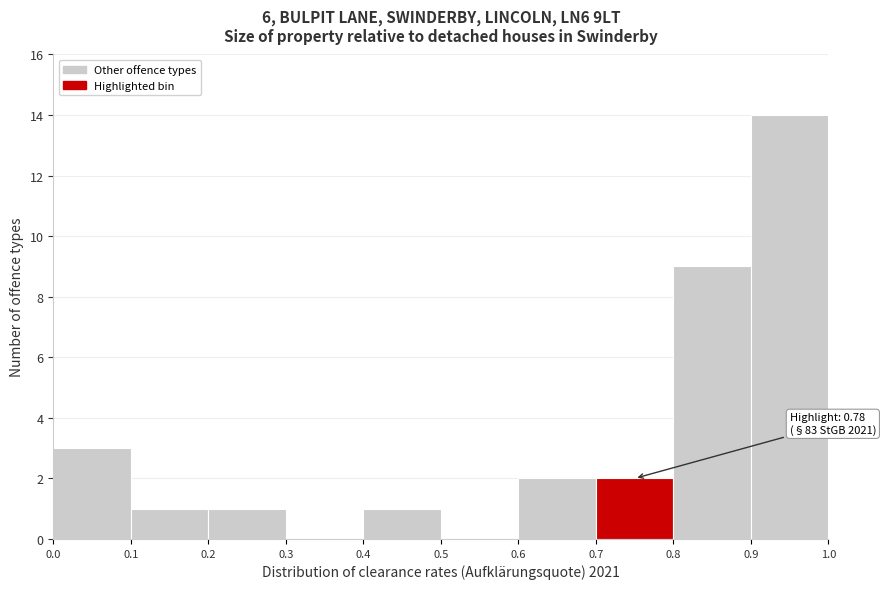

Over which range of the x-axis is the bar tallest?

0.9 to 1.0